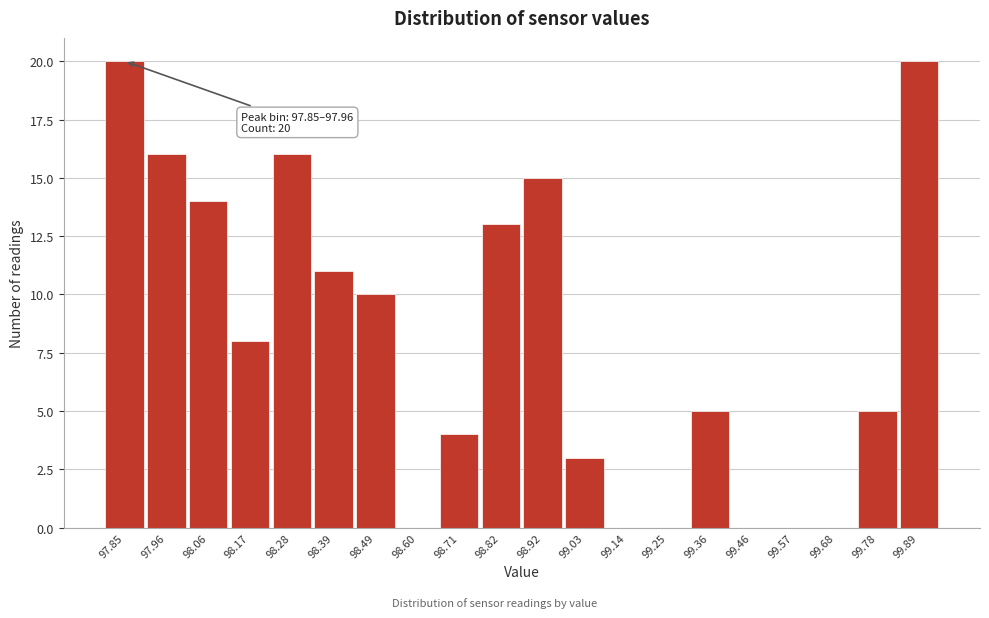

Reading left to right, transcribe all the data shown in this chart.

97.85=20	97.96=16	98.06=14	98.17=8	98.28=16	98.39=11	98.49=10	98.60=0	98.71=4	98.82=13	98.92=15	99.03=3	99.14=0	99.25=0	99.36=5	99.46=0	99.57=0	99.68=0	99.78=5	99.89=20